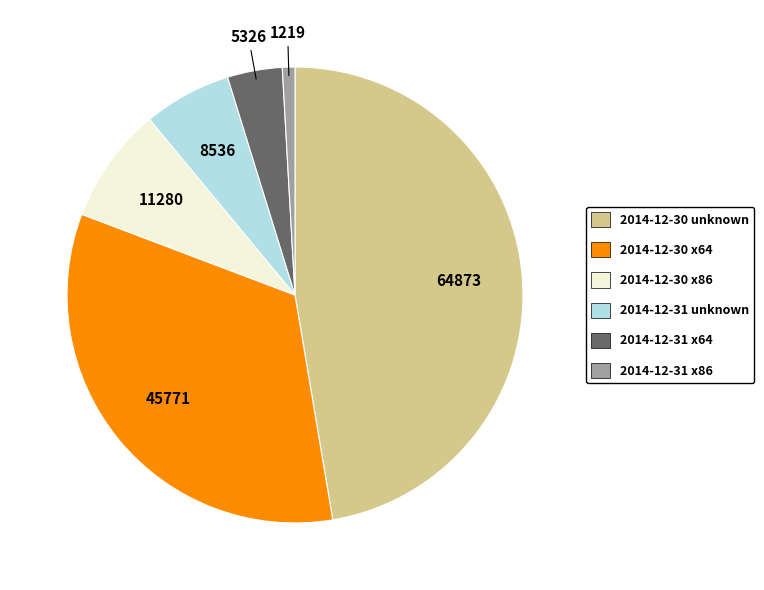

True or false: 2014-12-31 x64 accounts for 15% of the total.

False